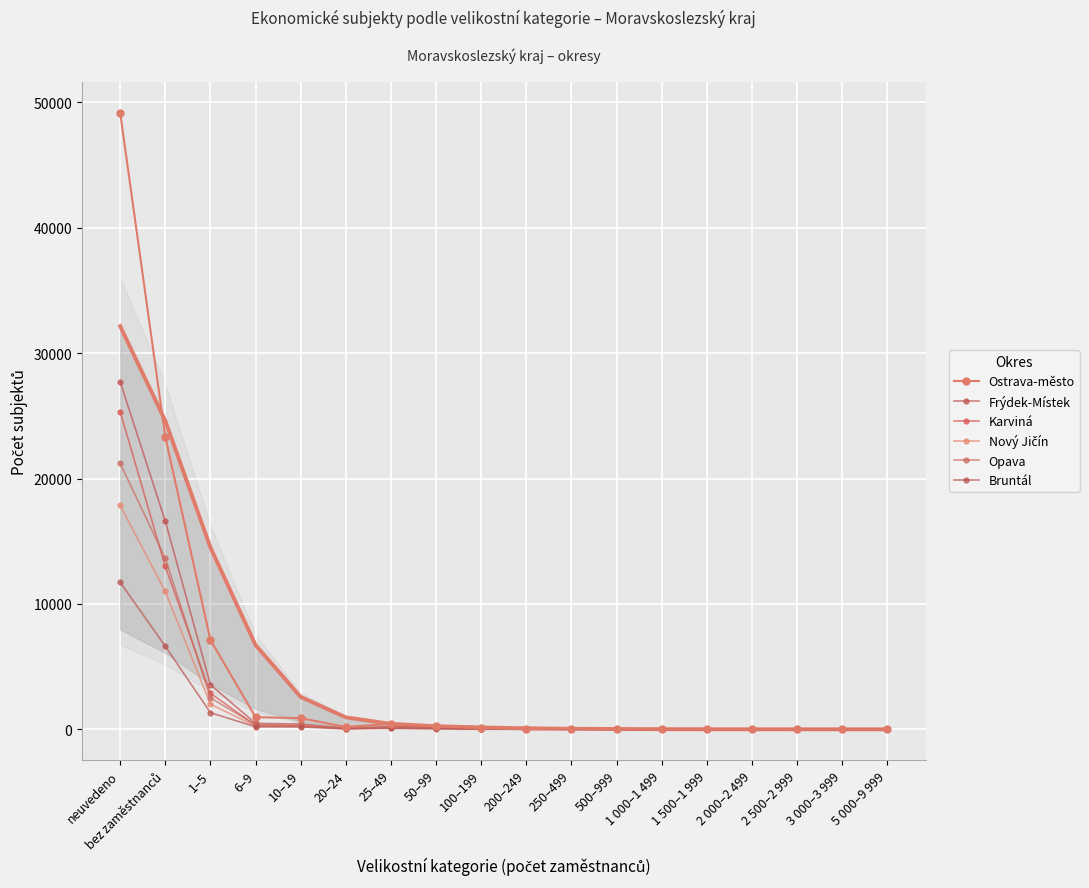

Which category has the highest value in the Opava series?

neuvedeno